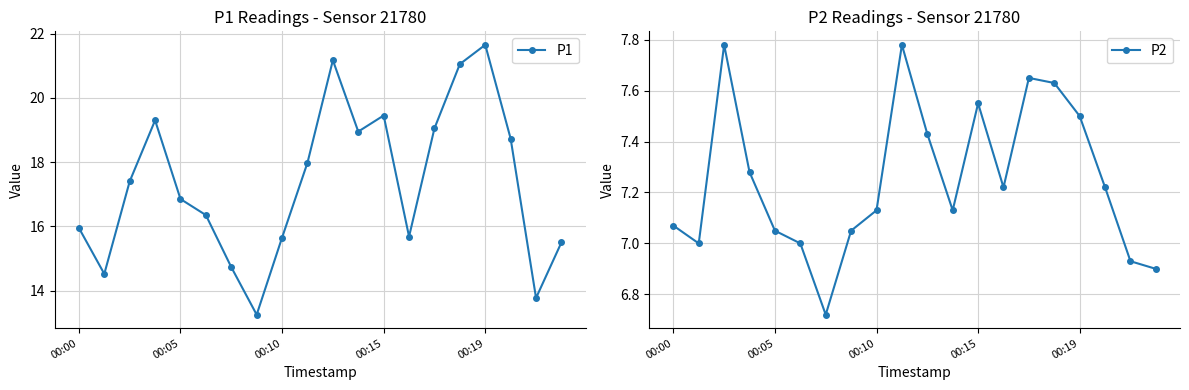

How many data points in P2 are above 7?

15